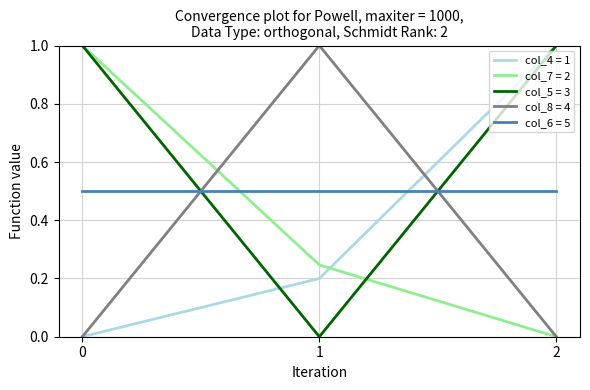

The value of col_4 = 1 at 0 is 0.3. True or false?

False